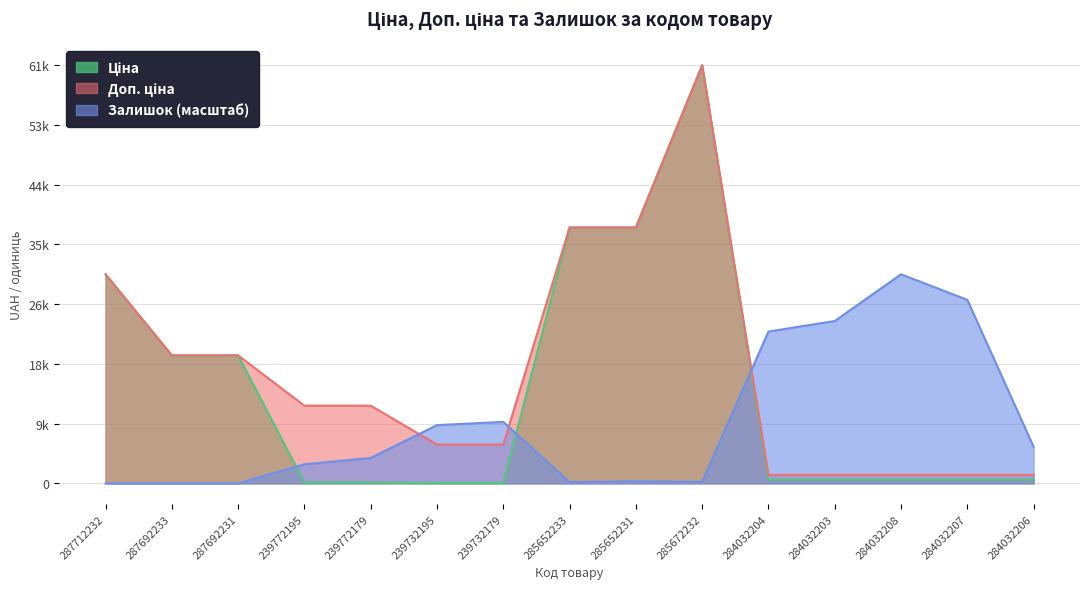

Reading left to right, extract all data points from this chart.

Ціна: 287712232=30717.1	287692233=18796.8	287692231=18796.8	239772195=114.1	239772179=114.1	239732195=57.0	239732179=57.0	285652233=37593.6	285652231=37593.6	285672232=61434.3	284032204=539.0	284032203=539.0	284032208=539.0	284032207=539.0	284032206=539.0
Доп. ціна: 287712232=30717.1	287692233=18796.8	287692231=18796.8	239772195=11410.0	239772179=11410.0	239732195=5705.0	239732179=5705.0	285652233=37593.6	285652231=37593.6	285672232=61434.3	284032204=1235.4	284032203=1235.4	284032208=1235.4	284032207=1235.4	284032206=1235.4
Залишок: 287712232=0.0	287692233=0.0	287692231=0.0	239772195=2804.2	239772179=3730.3	239732195=8554.0	239732179=9029.9	285652233=167.2	285652231=295.9	285672232=205.8	284032204=22304.6	284032203=23848.2	284032208=30717.1	284032207=26961.1	284032206=5363.9